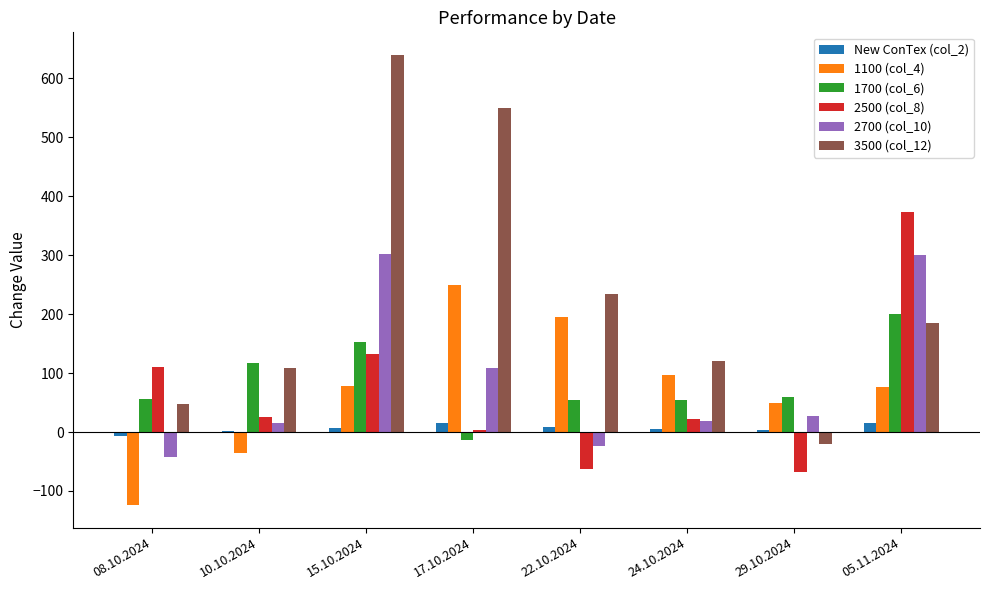

What is the maximum value shown in the chart?

640